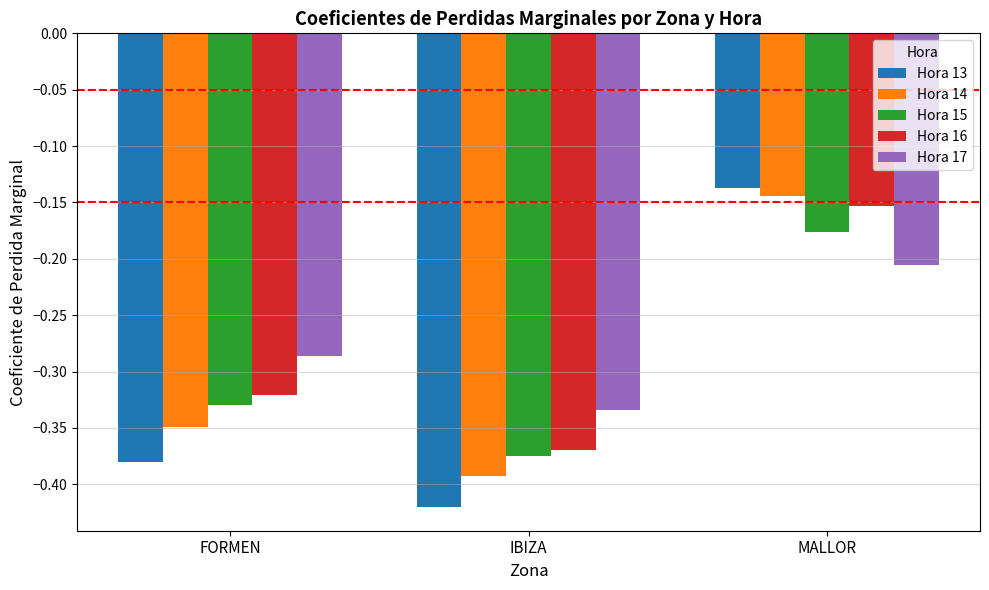

Which series changed the most between FORMEN and IBIZA?

Hora 16